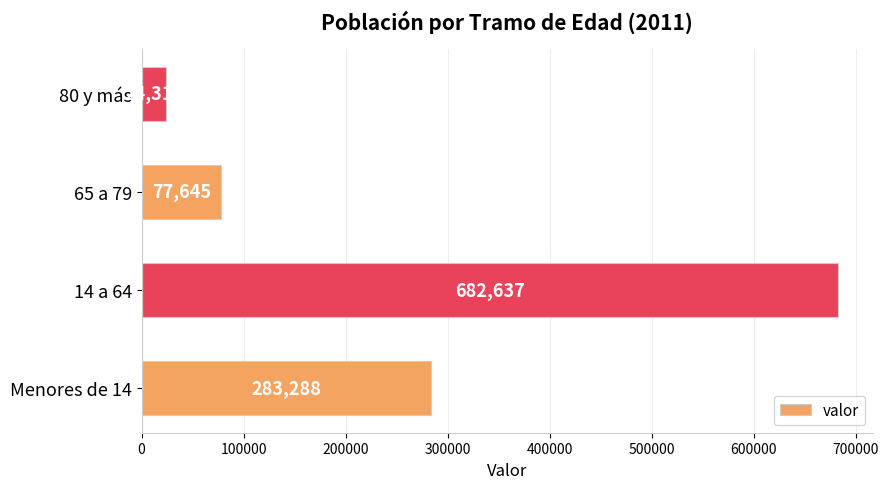

How many distinct data groups are displayed?

1